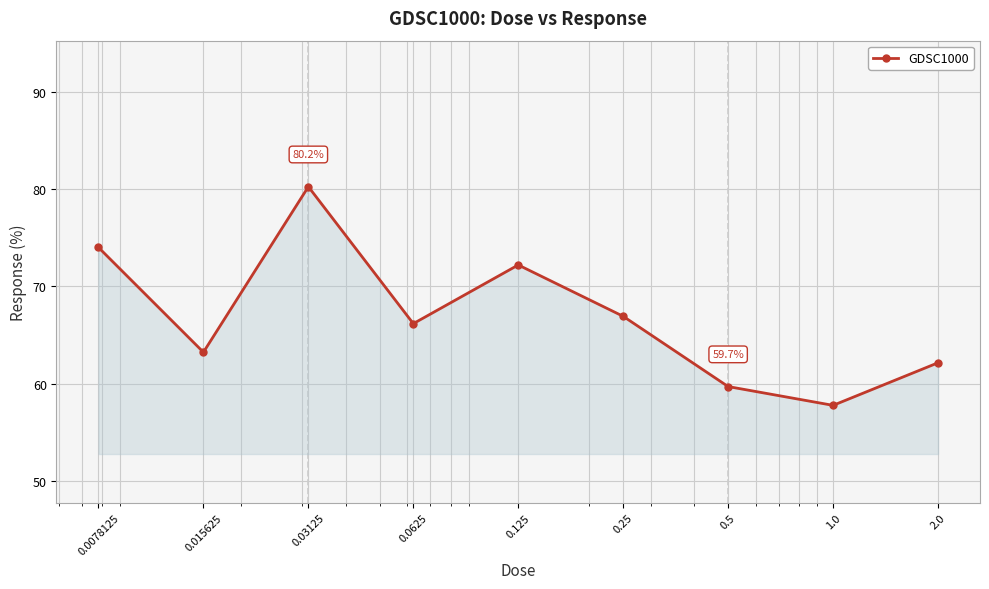

Reading left to right, what are all the values shown in this chart?

74.0	63.2	80.2	66.2	72.2	66.9	59.7	57.8	62.2